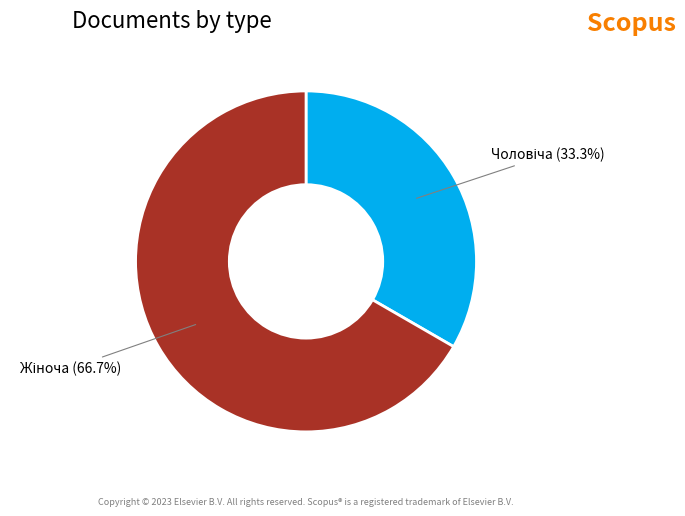

Which has a higher value, Жіноча or Чоловіча?

Жіноча